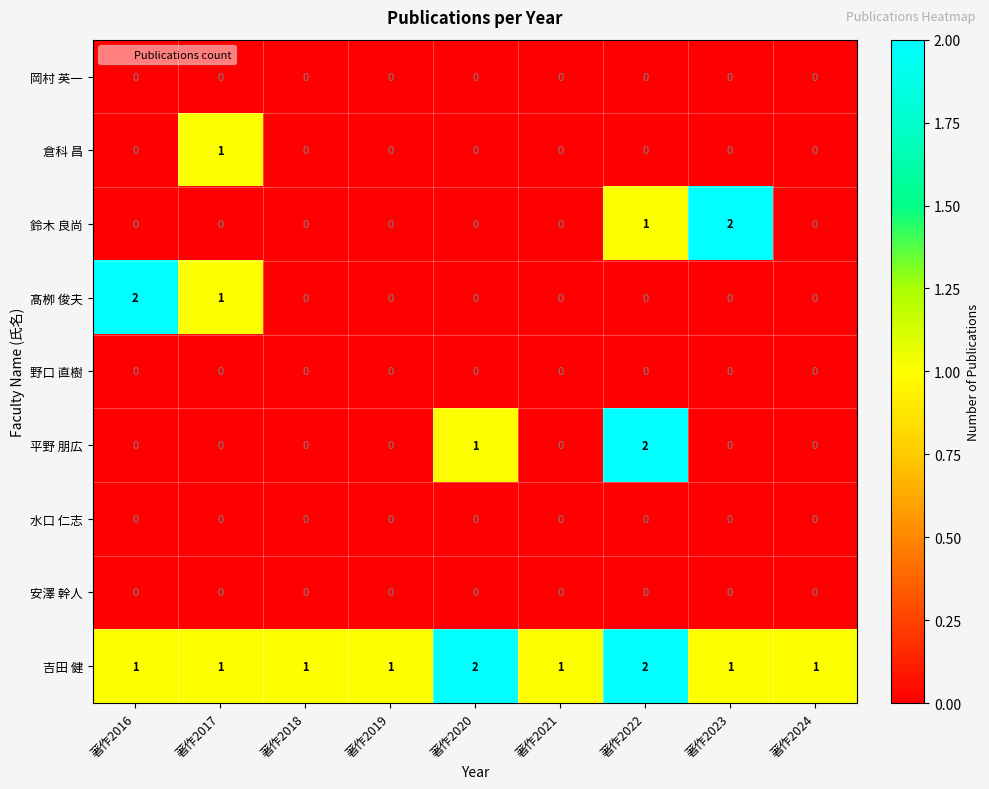

Where is 鈴木 良尚 nearest to the value 1?

著作2022